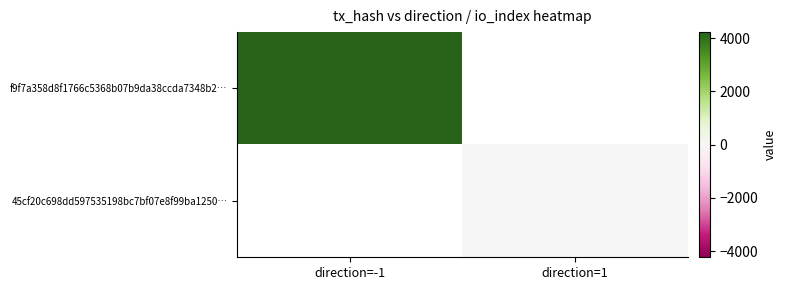

What is the approximate value of f9f7a358d8f1766c5368b07b9da38ccda7348b2… at direction=-1?

4228.0